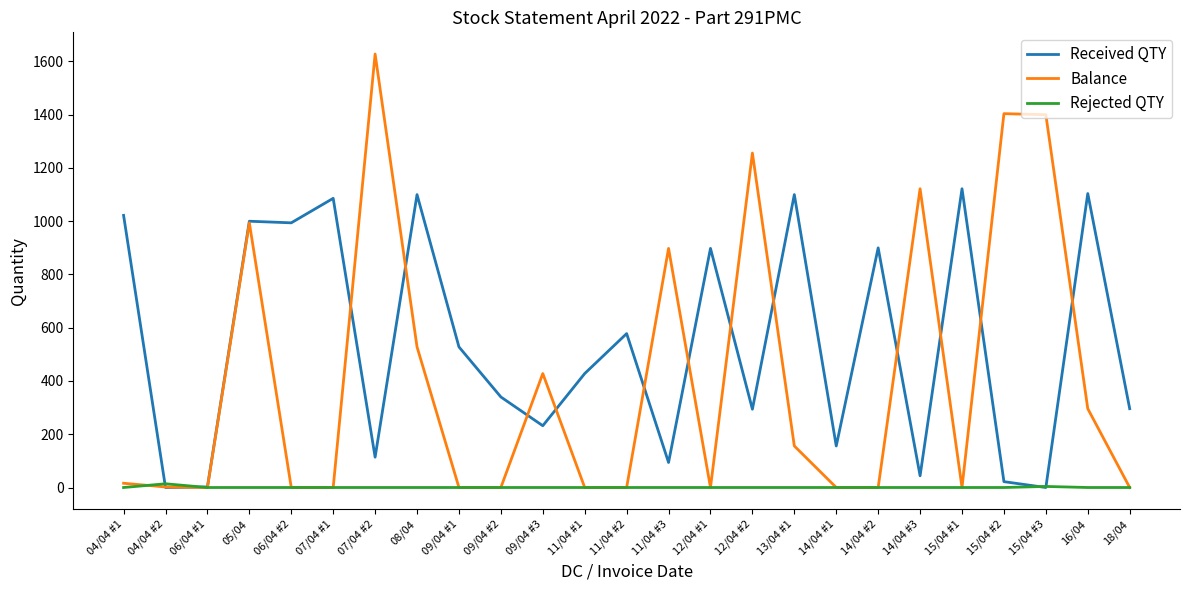

What is the total value across all series at 15/04 #1?

1122